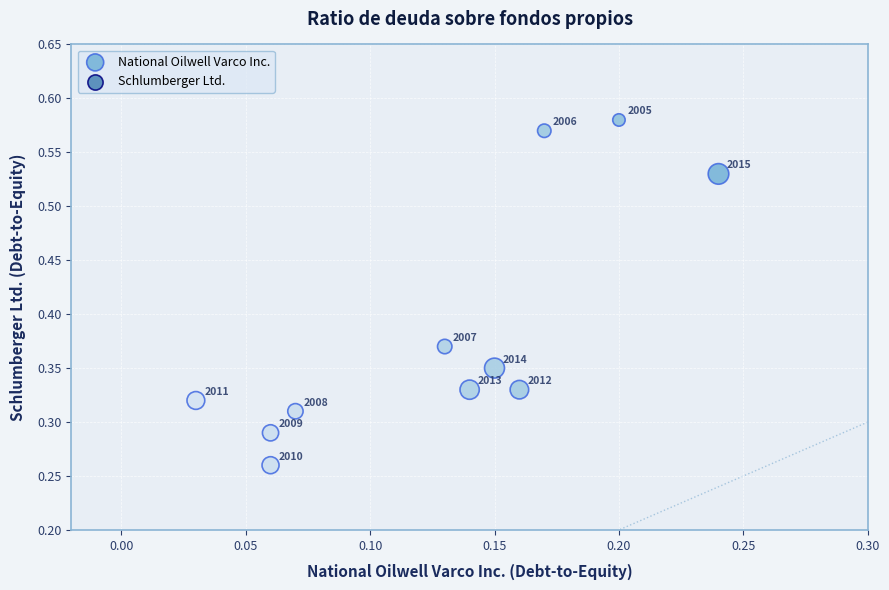

Count the number of points in this scatter plot.

11